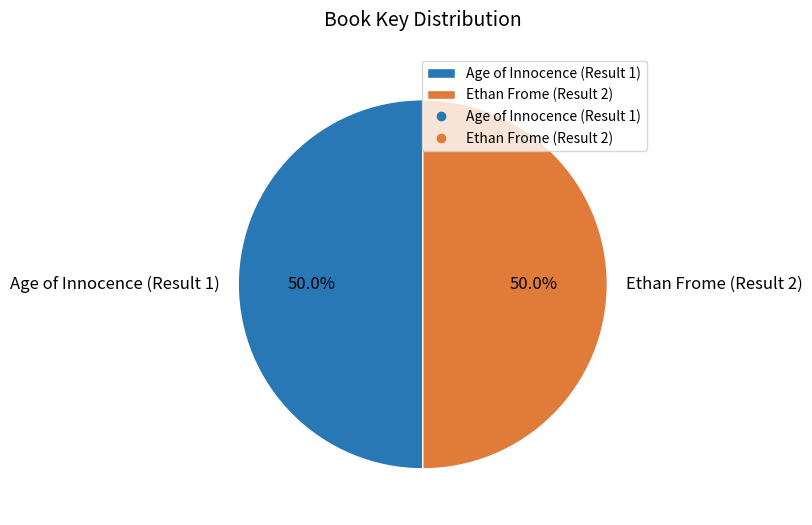

The Age of Innocence (Result 1) slice represents 38% of the pie. True or false?

False